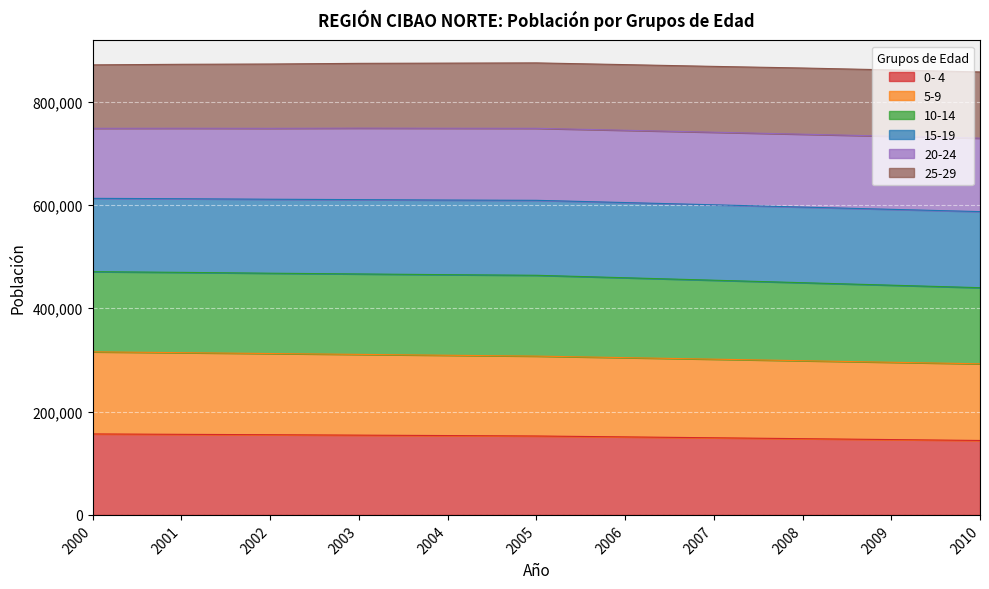

How many values in the 5-9 series exceed 307433?

5